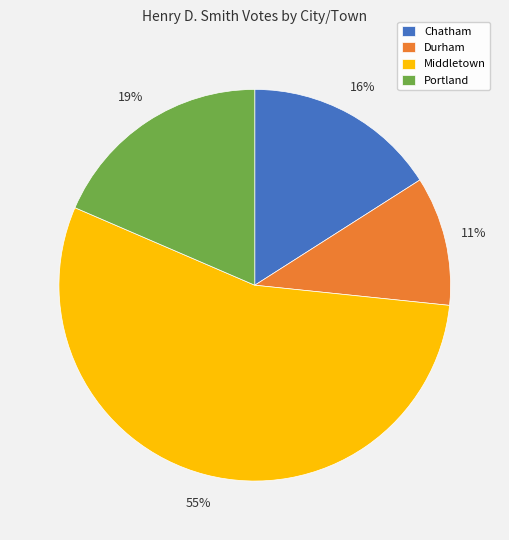

Do Middletown and Portland together represent more than half of the pie?

Yes